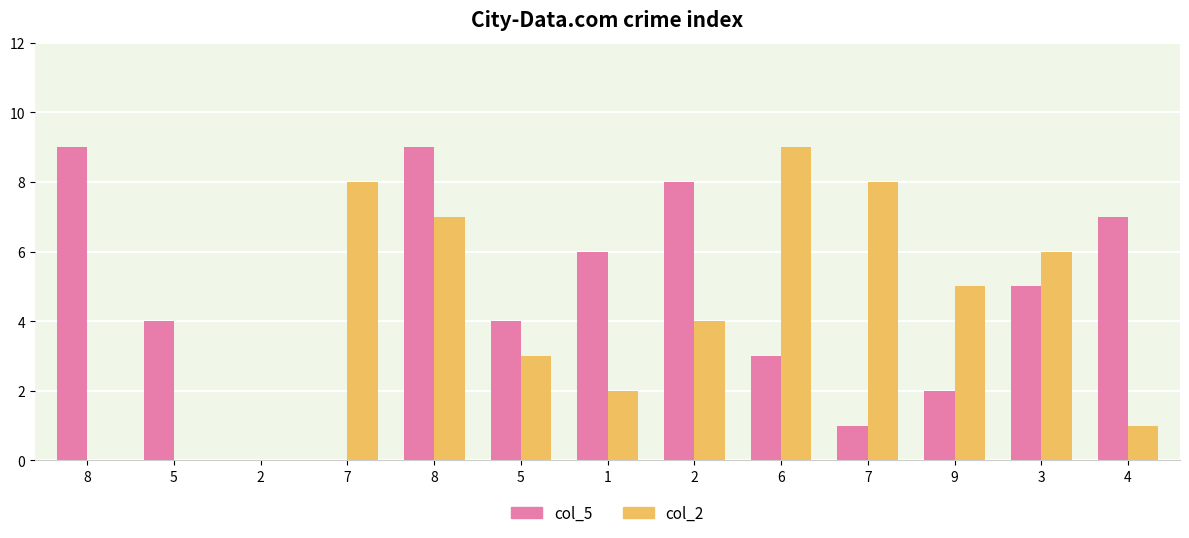

Which series has the largest total across all categories?

col_5